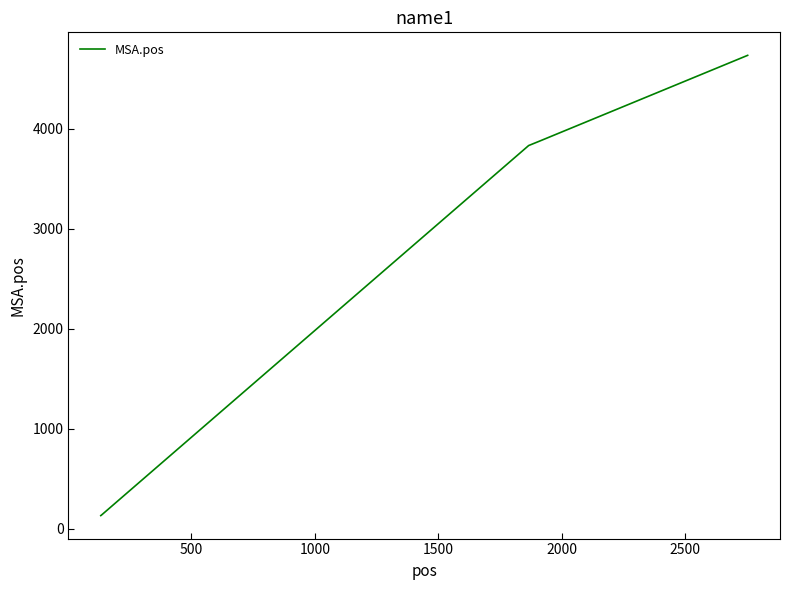

What is the difference between the maximum and minimum values?

4597